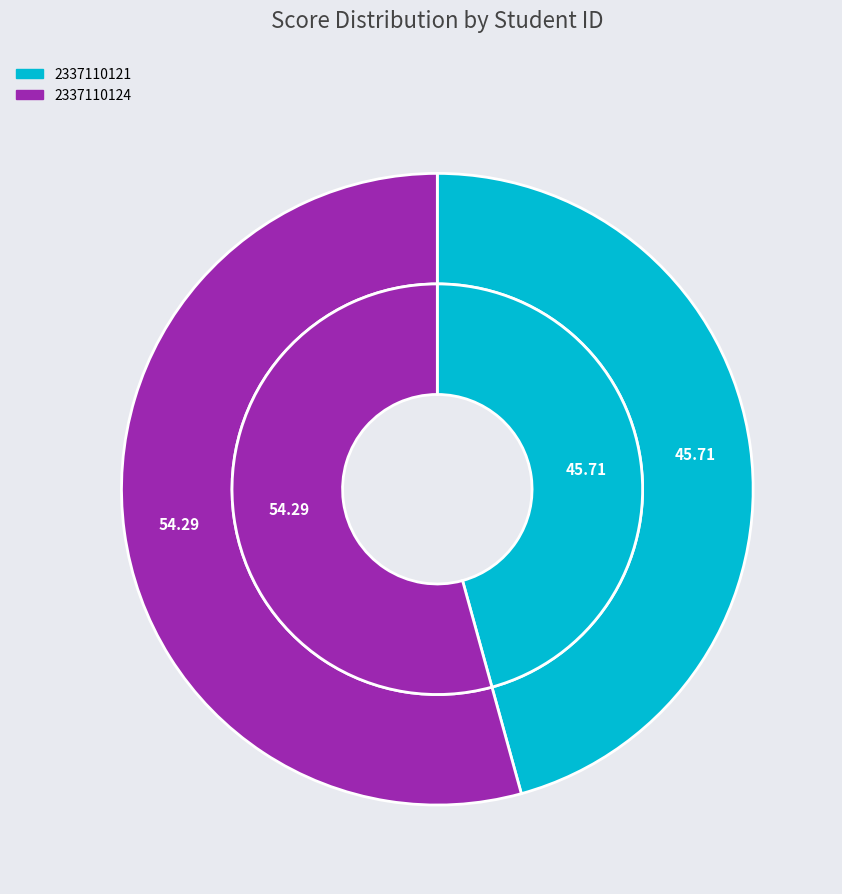

Which category accounts for the majority?

2337110124